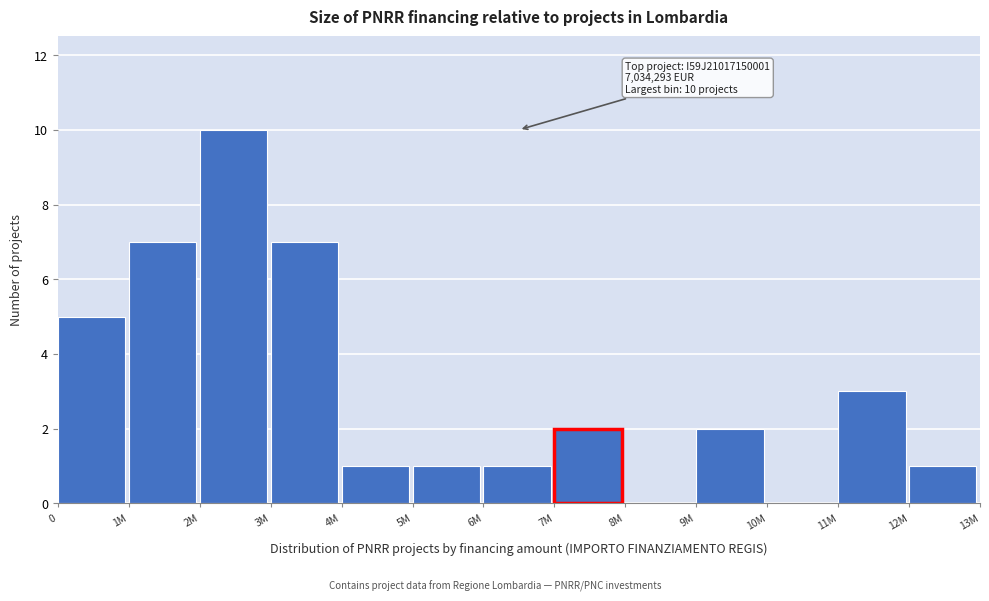

Reading right to left, list all the values displayed in this chart.

12M=1	11M=3	10M=0	9M=2	8M=0	7M=2	6M=1	5M=1	4M=1	3M=7	2M=10	1M=7	0=5